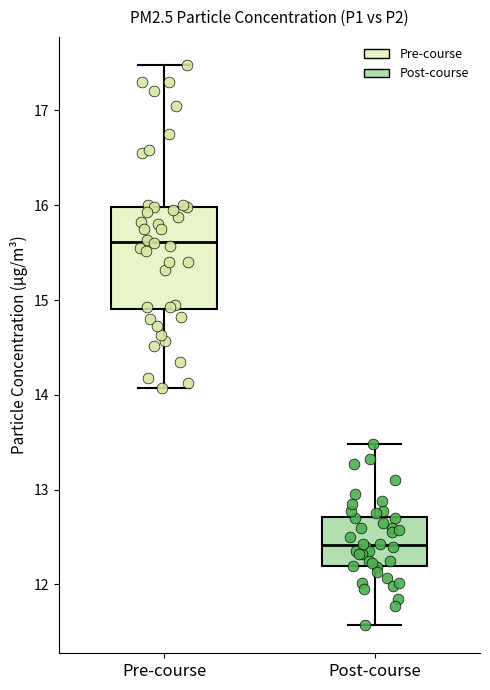

Reading left to right, transcribe this box plot: for each box, give where its median line is, the range the box spans, and where its two whiskers end, as read against the y-axis. The values are not printed on the chart, so give them approximately, as read against the axis.

Pre-course: median 15.6, box 14.9 to 16.0, whiskers 14.1 to 17.5
Post-course: median 12.4, box 12.2 to 12.7, whiskers 11.6 to 13.5